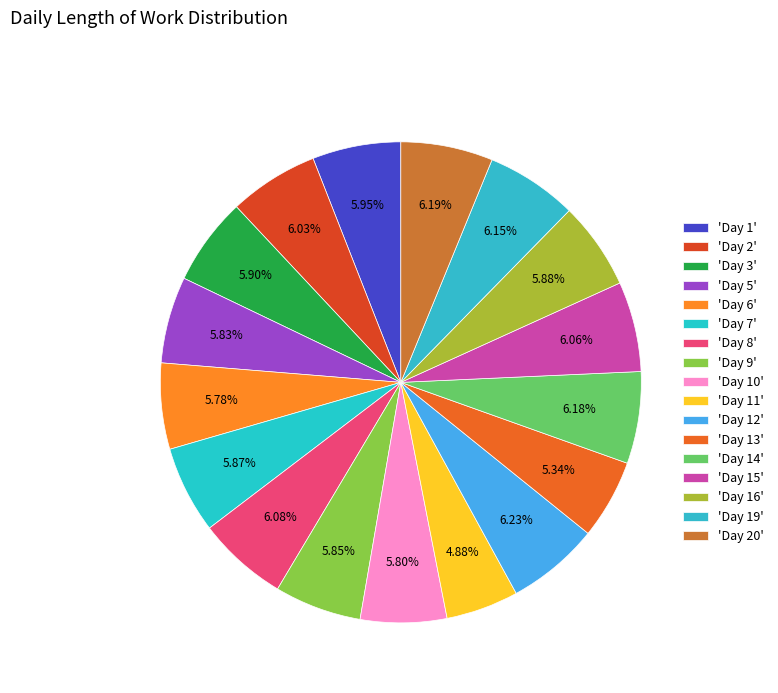

How many slices are in this pie chart?

17